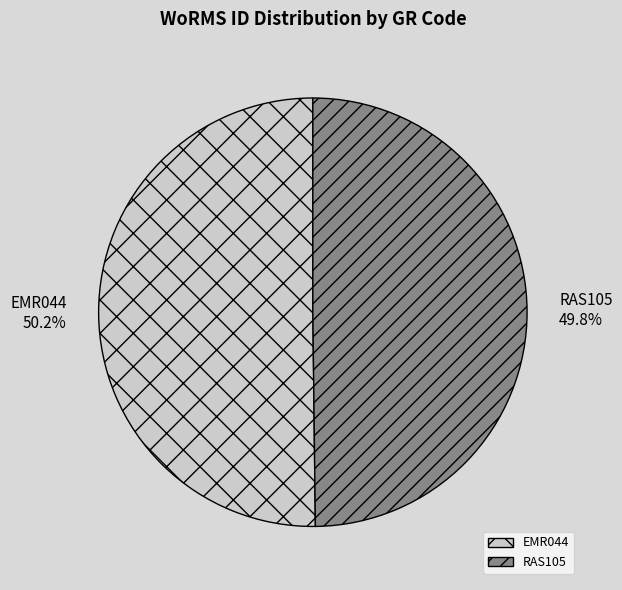

What portion of the pie excludes RAS105?

50.2%